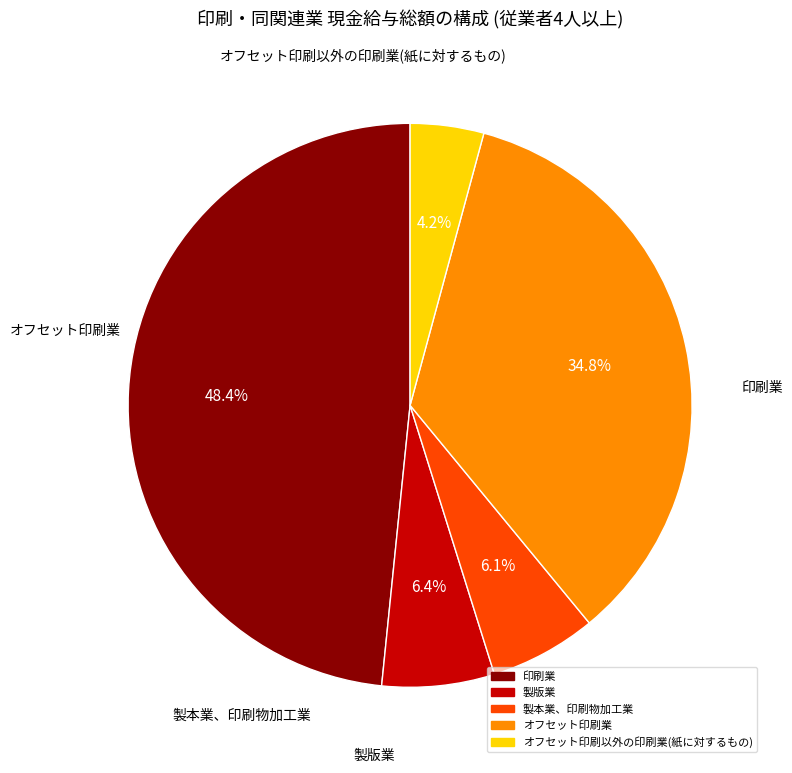

Does 製本業、印刷物加工業 represent more than half of the total?

No